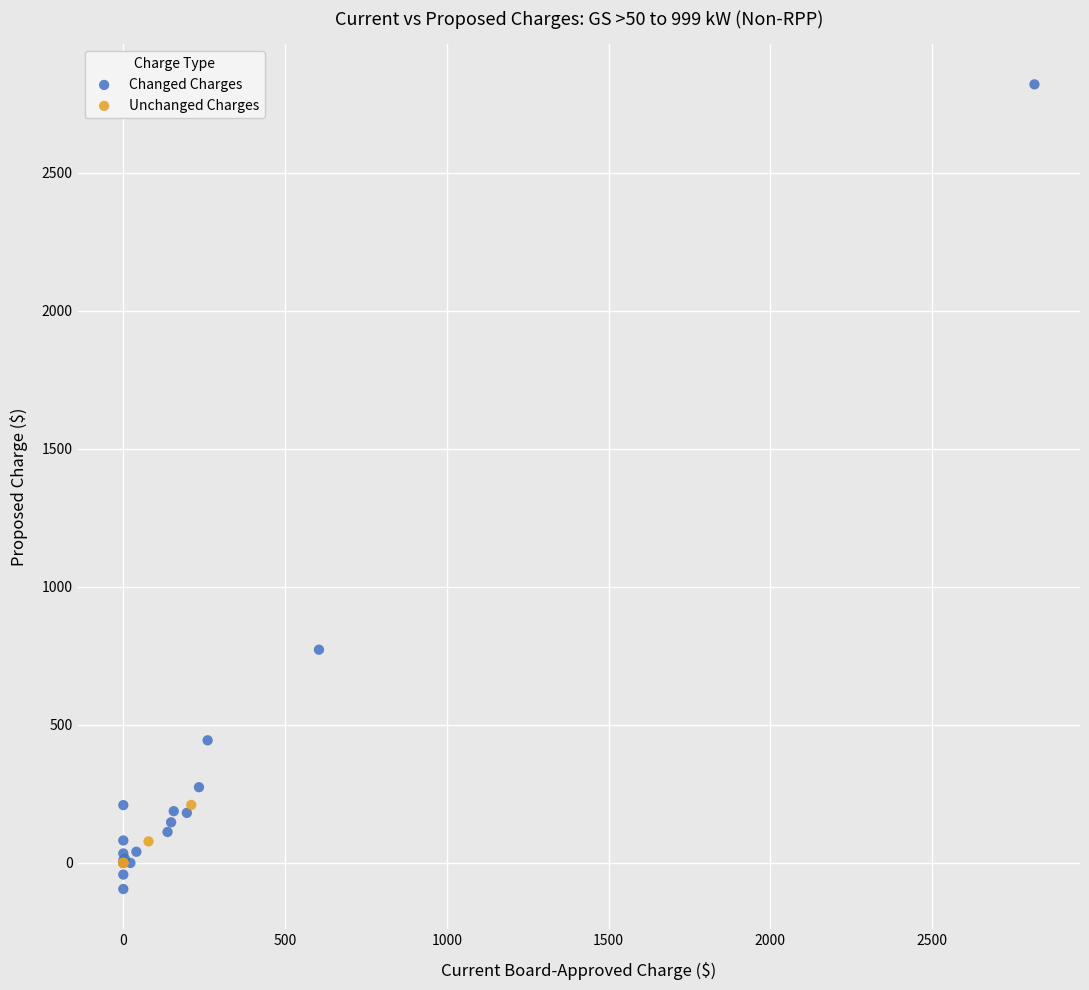

Which series has the widest spread of Y values?

Changed Charges